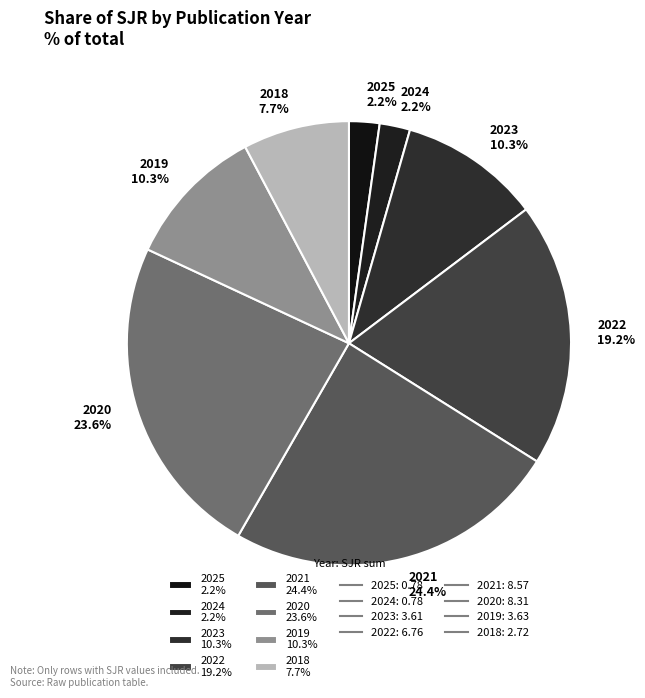

What is the largest slice in the pie chart?

2021 24.4%